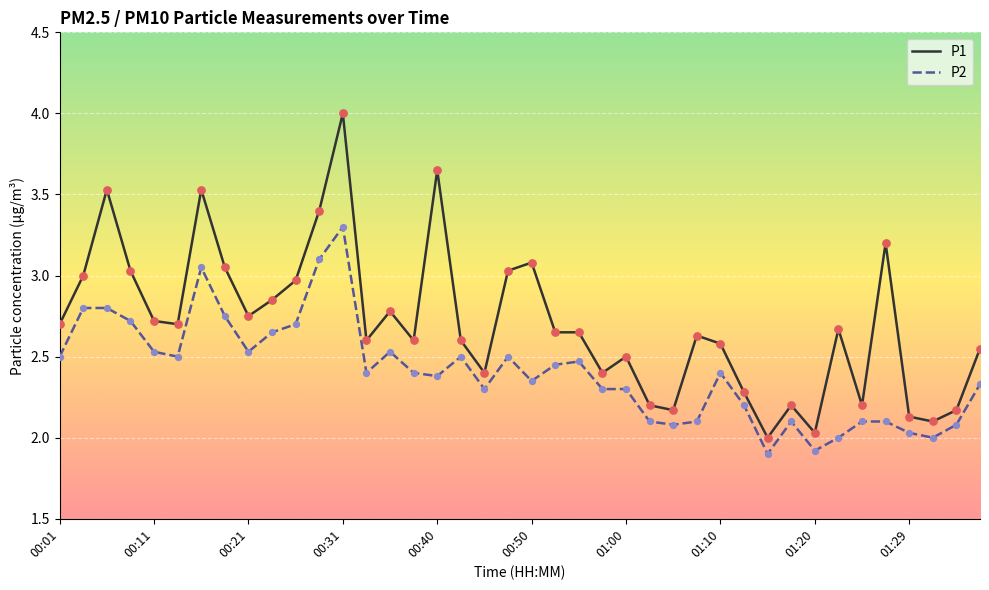

Which series has the largest total across all categories?

P1